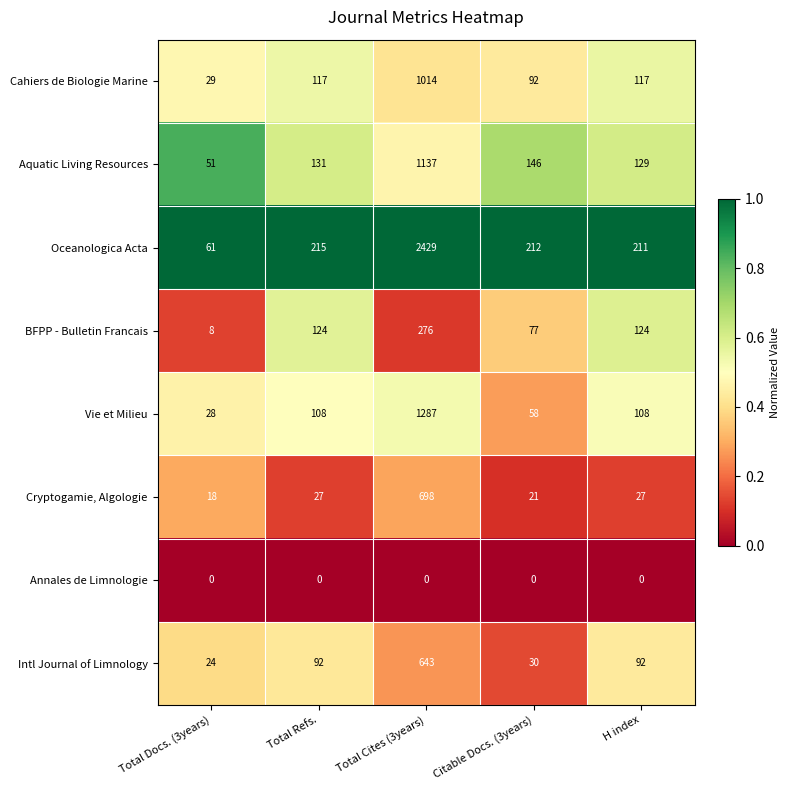

Read the Oceanologica Acta value at Total Cites (3years).

2429